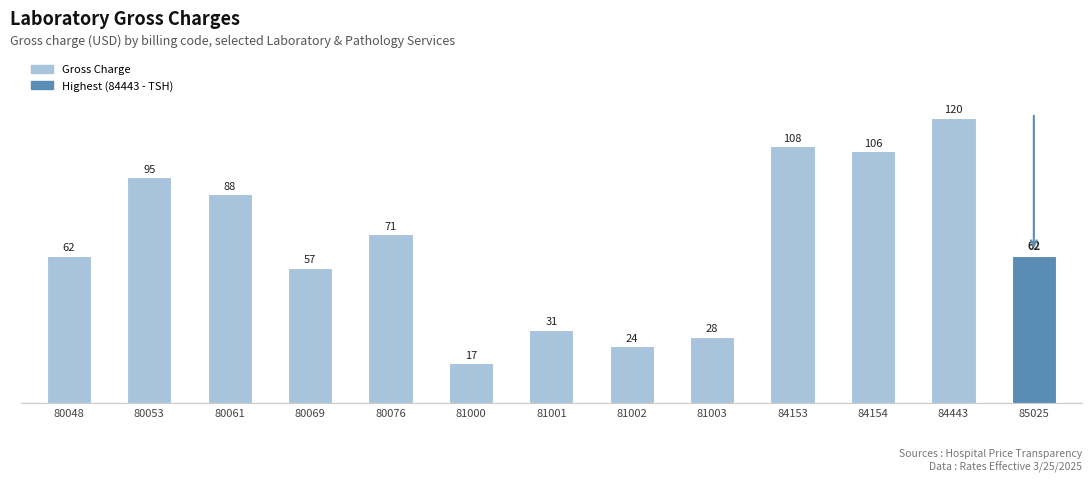

What is the value of the 10th bar from the left?

108